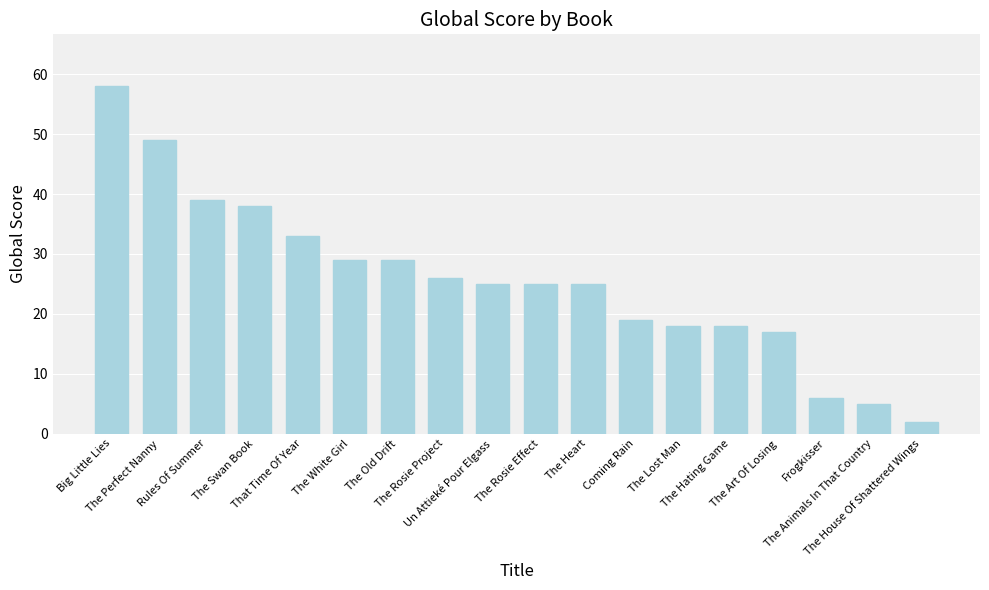

The chart shows a value of 26 at The Hating Game. True or false?

False